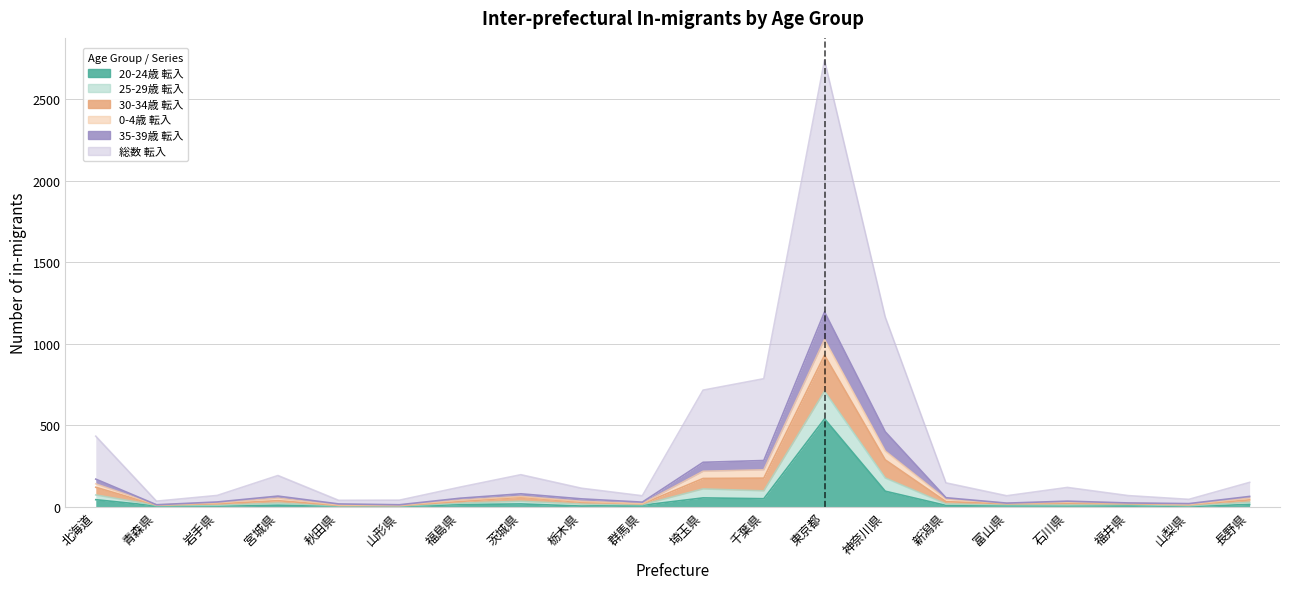

What is the spread (max minus min) of values at 栃木県?

109